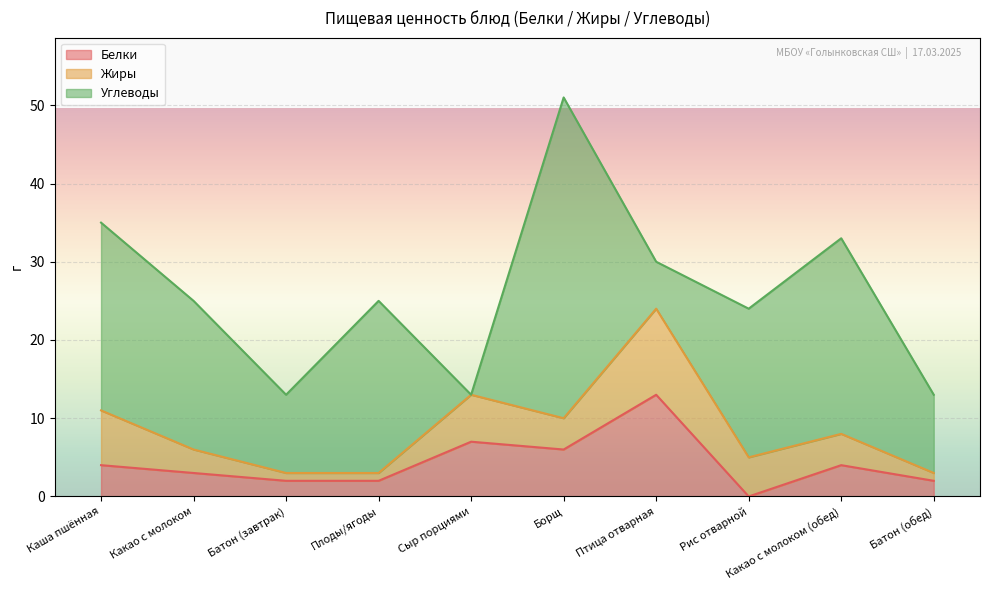

How many categories are shown in the chart?

10